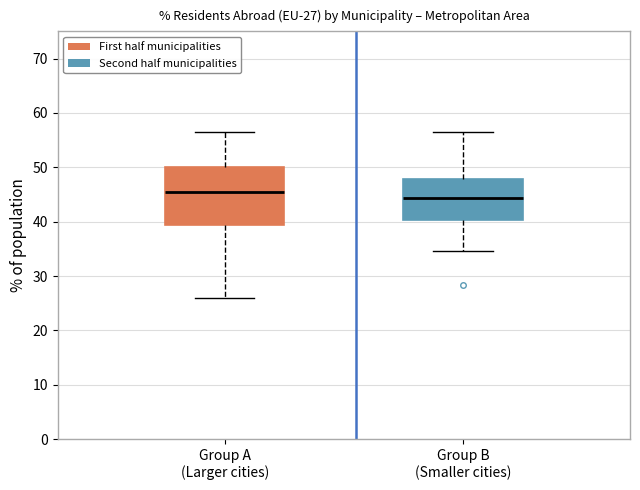

Comparing the boxes themselves (not the whiskers), which one is the tallest?

Group A (Larger cities)